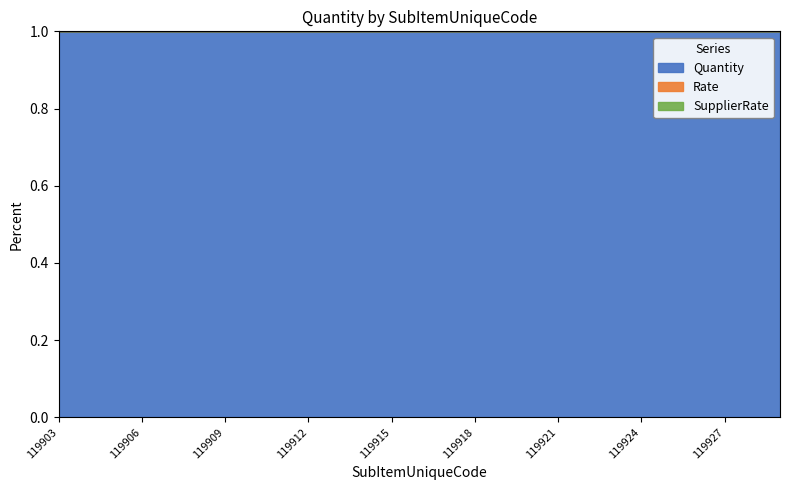

How many lines are shown in the chart?

3